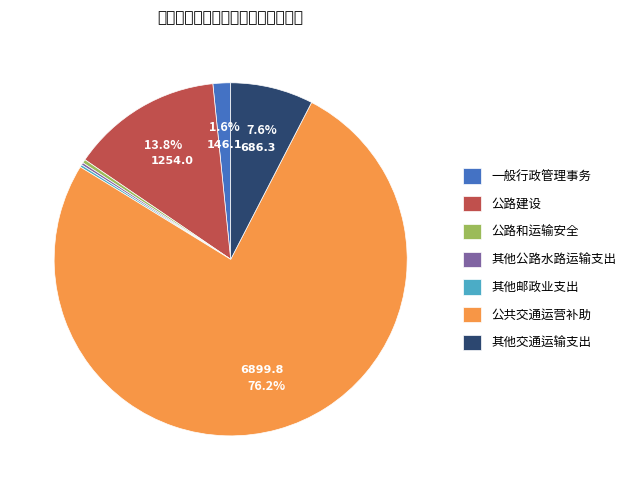

To the nearest percent, what is the average slice percentage?

14%